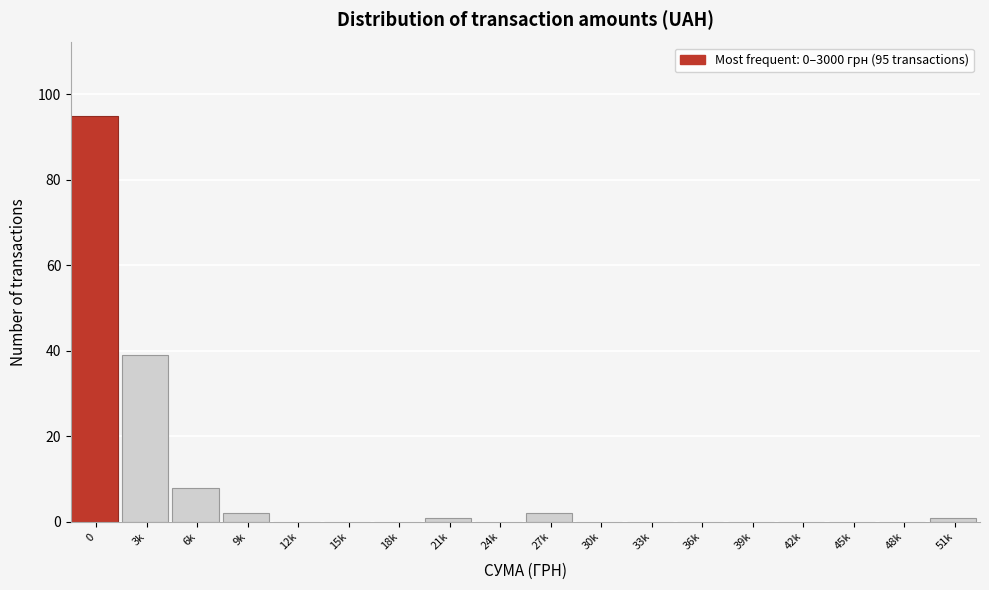

Reading right to left, what are all the values shown in this chart?

51k=1	48k=0	45k=0	42k=0	39k=0	36k=0	33k=0	30k=0	27k=2	24k=0	21k=1	18k=0	15k=0	12k=0	9k=2	6k=8	3k=39	0=95